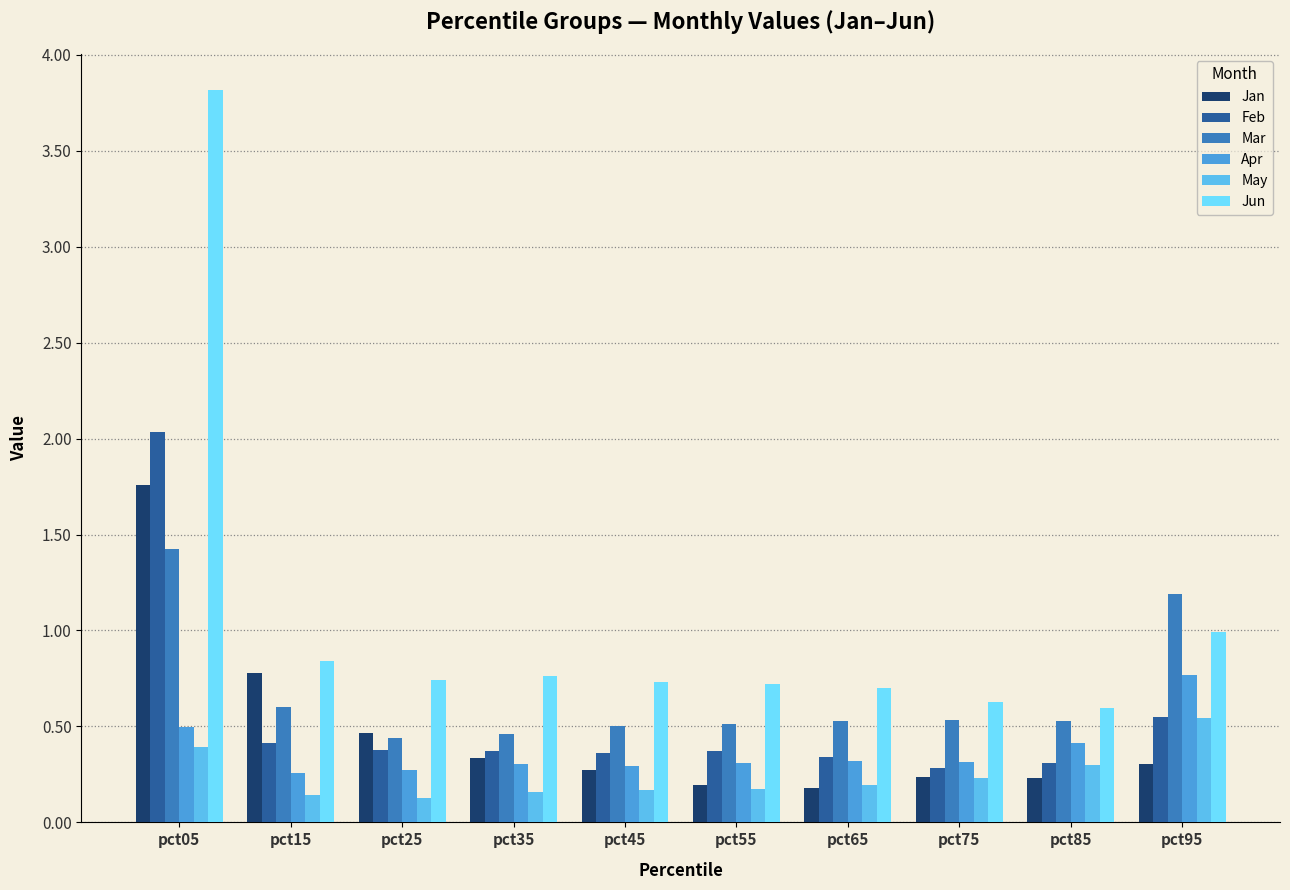

Does the chart contain any negative values?

No